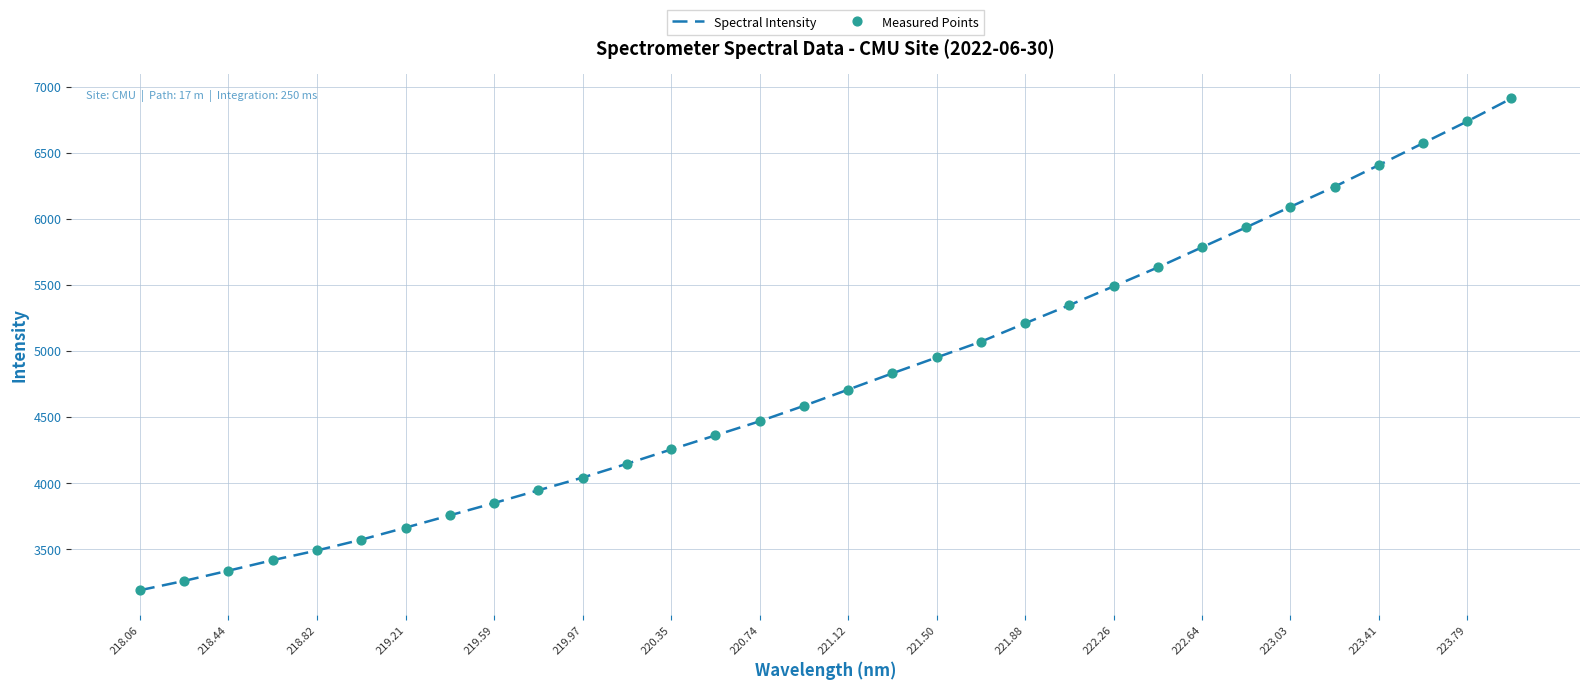

What is the maximum value shown in the chart?

6911.9